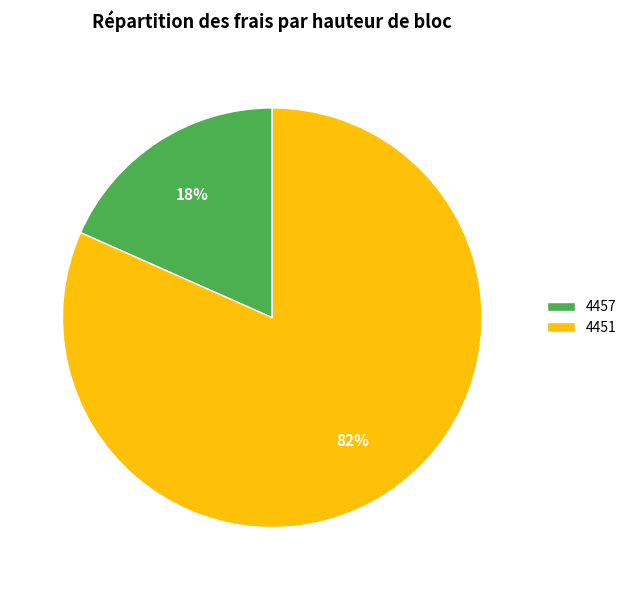

What is the majority slice?

4451